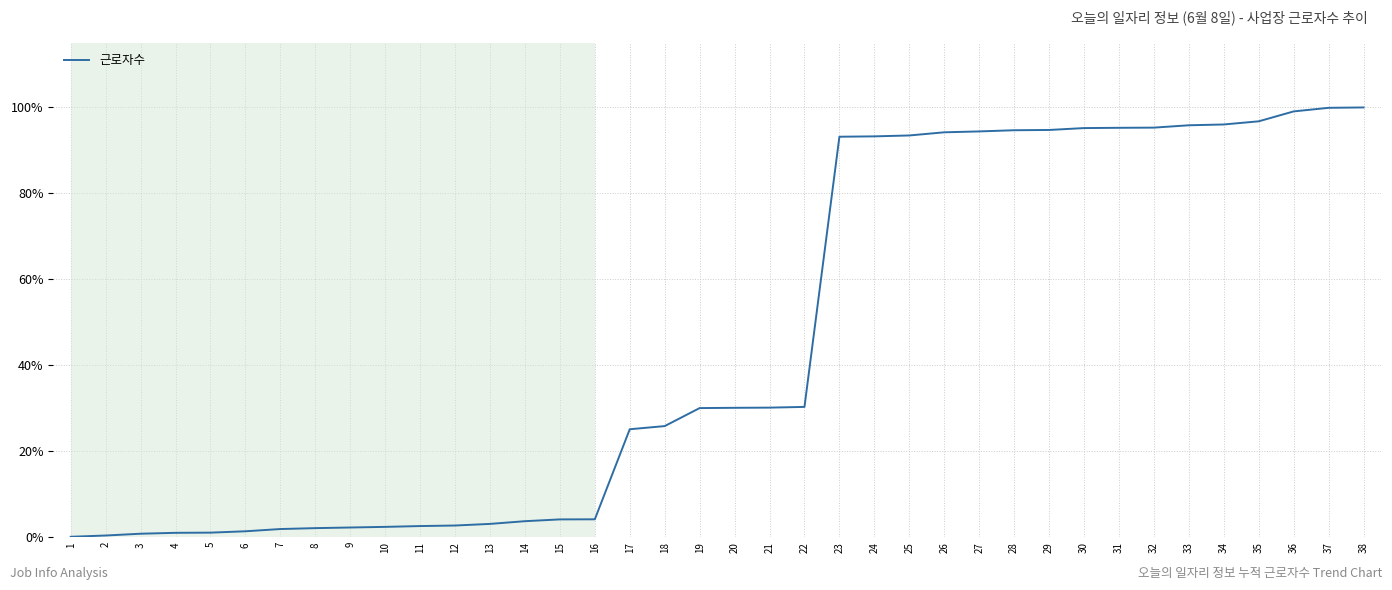

True or false: the data shows 2.1 at 8.

True